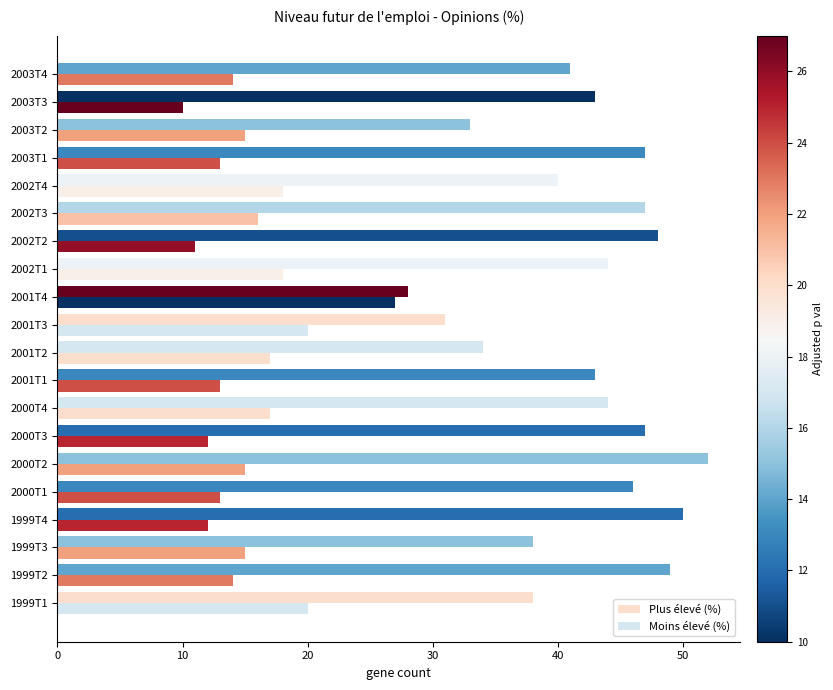

How many data points does each series have?

20